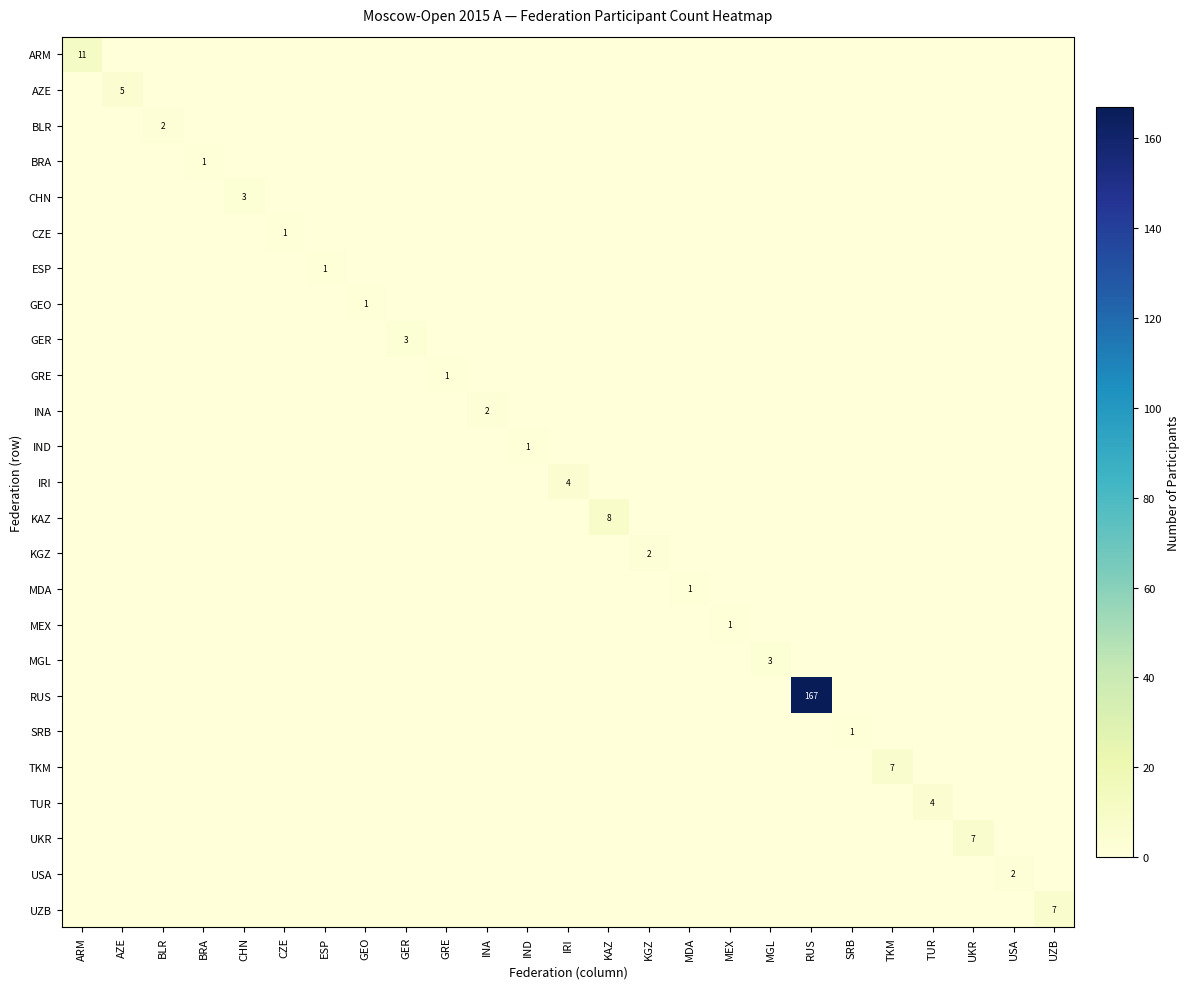

At which category is the sum across all series the highest?

RUS